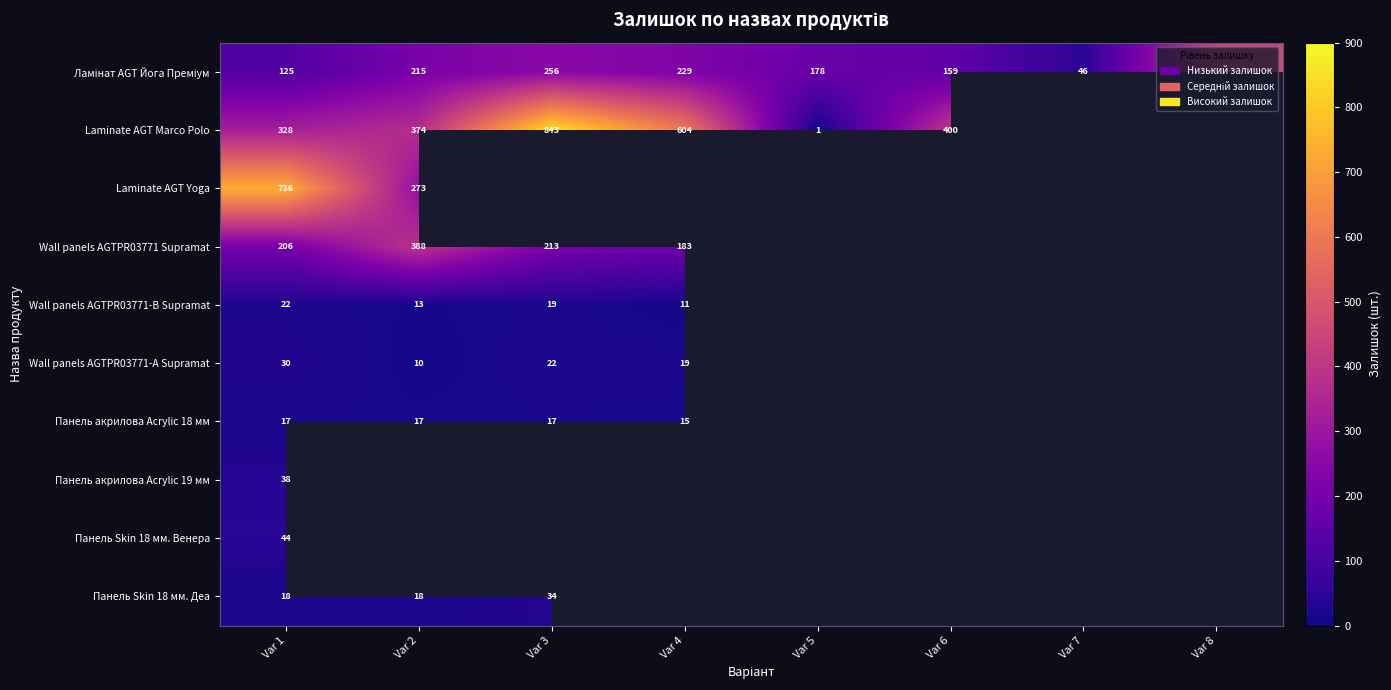

True or false: Панель акрилова Acrylic 18 мм has a value of 17 at Var 3.

True